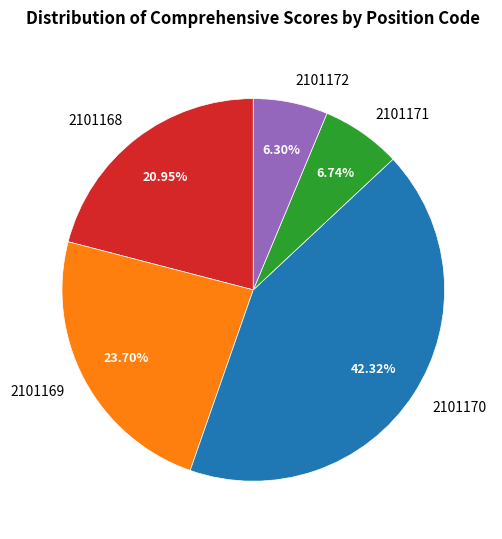

Is the sum of 2101169 and 2101171 greater than half?

No